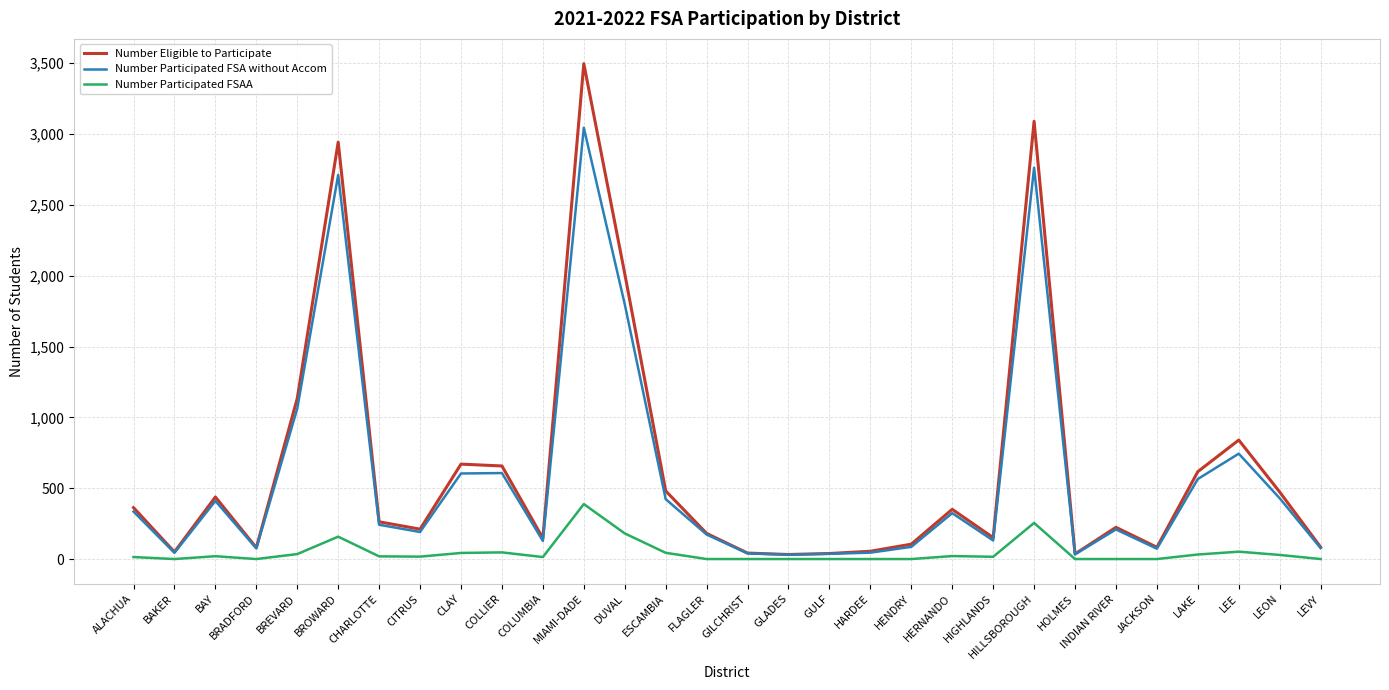

Which series has the largest total across all categories?

Number Eligible to Participate